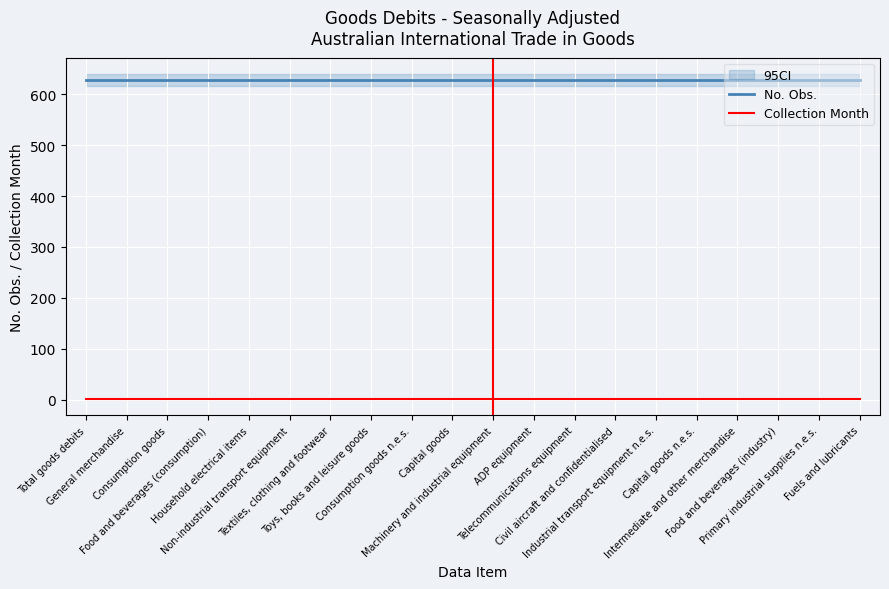

True or false: No. Obs. and Collection Month cross at least once.

False